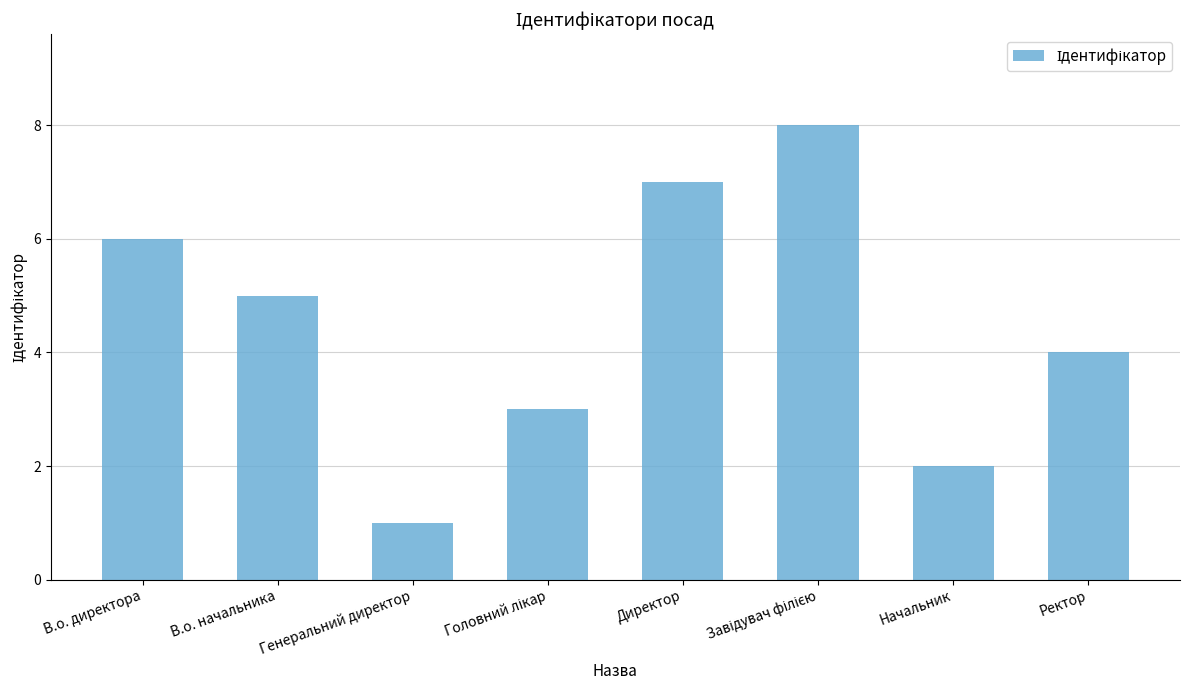

Does the chart contain any negative values?

No